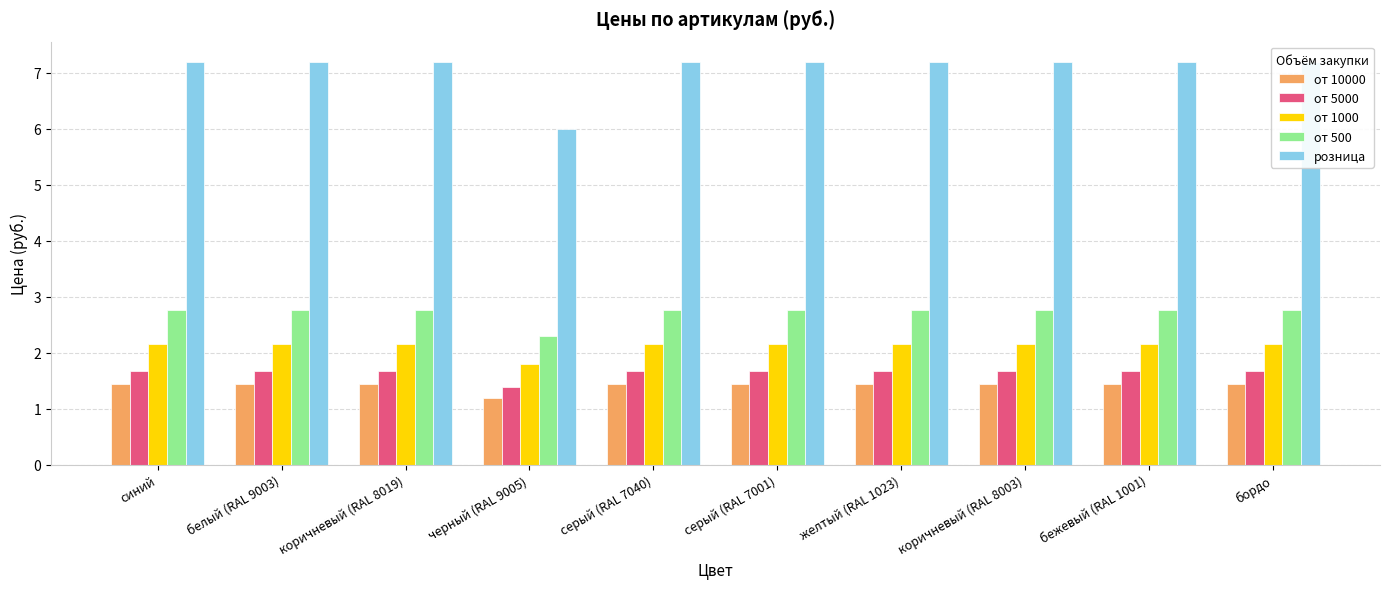

How many distinct data groups are displayed?

5